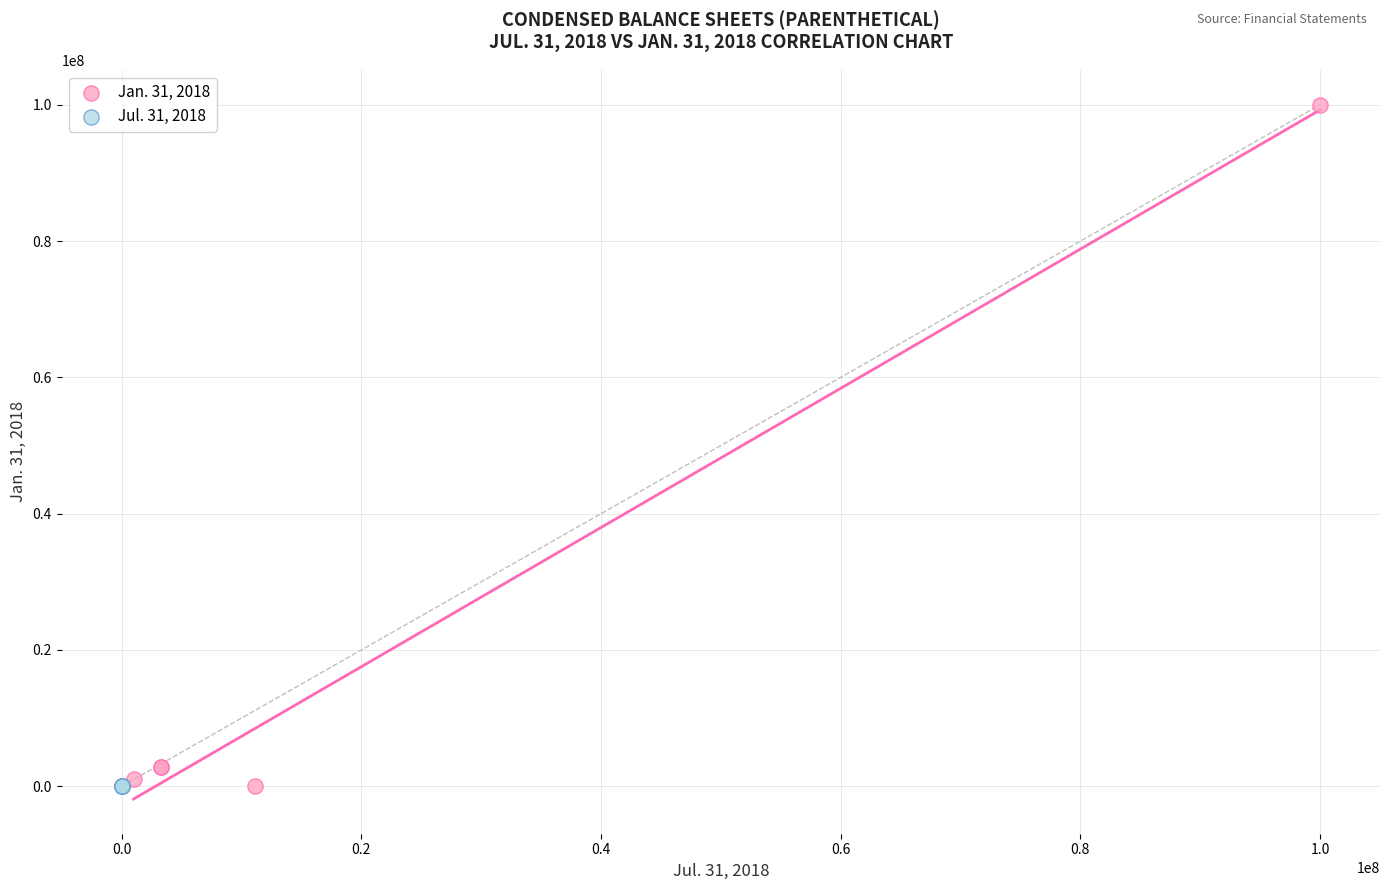

Which series has the widest spread of Y values?

Jan. 31, 2018